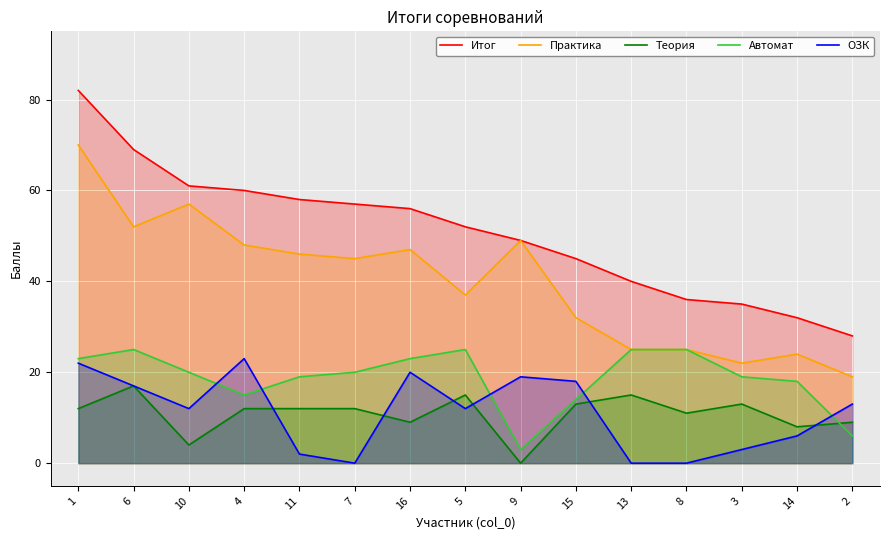

What is the difference between the second highest and second lowest values in the Практика series?

35